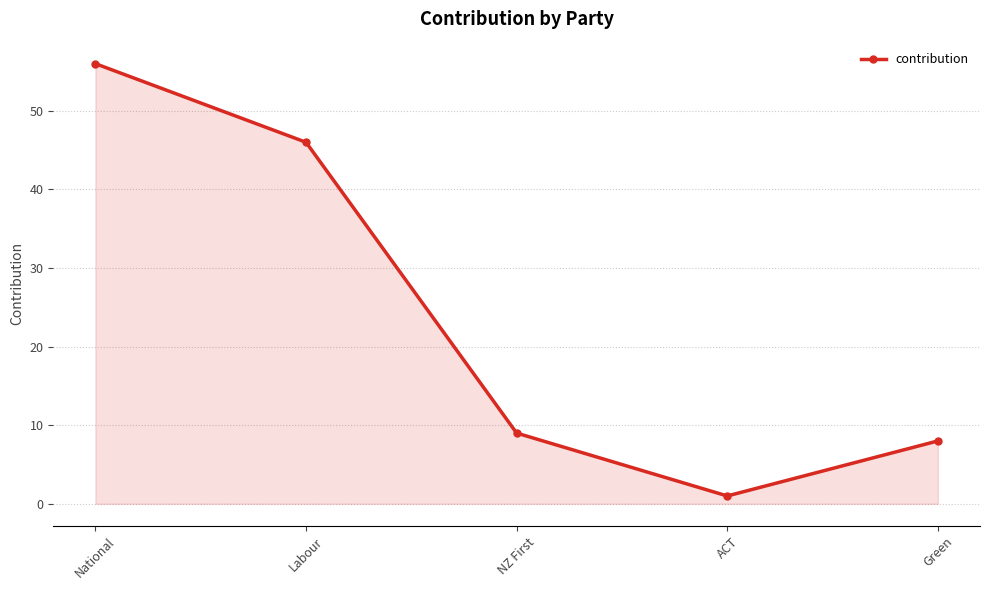

Where is the first local minimum?

ACT